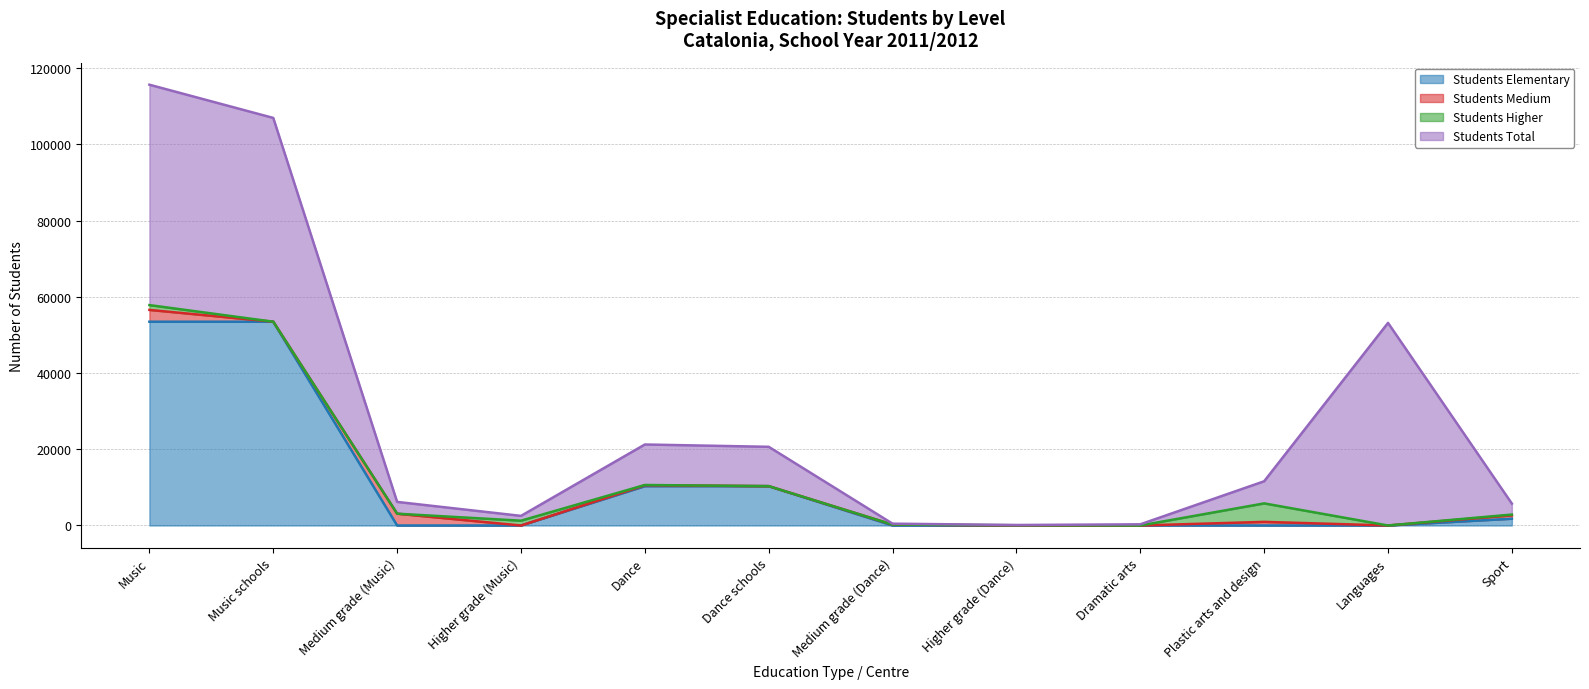

Is it true that Students Elementary equals 0 at Dramatic arts?

True